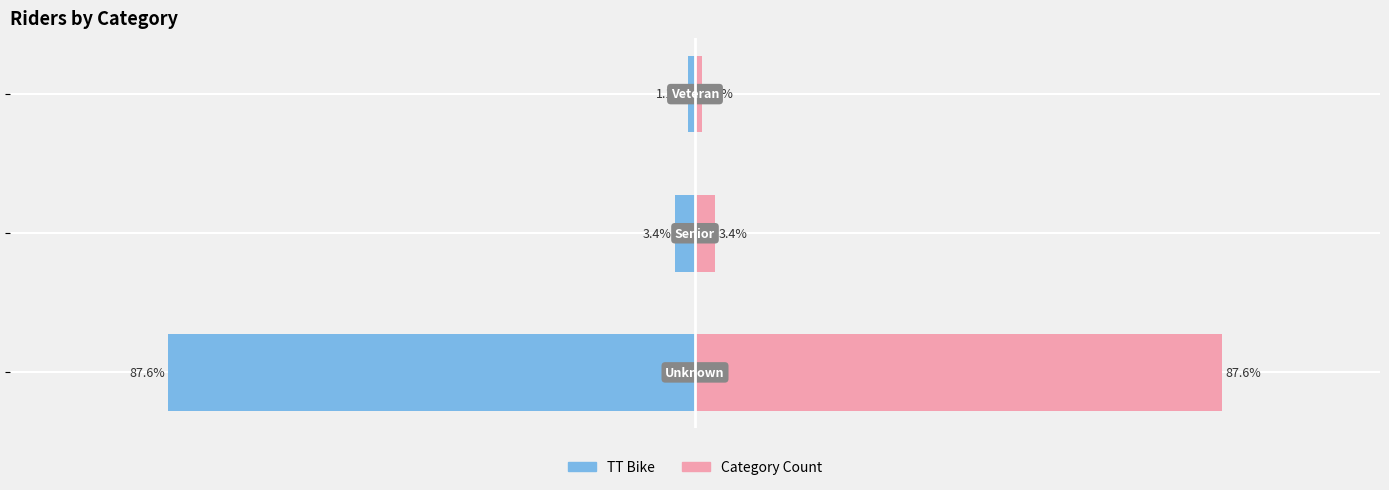

At how many categories does at least one series exceed -33?

3